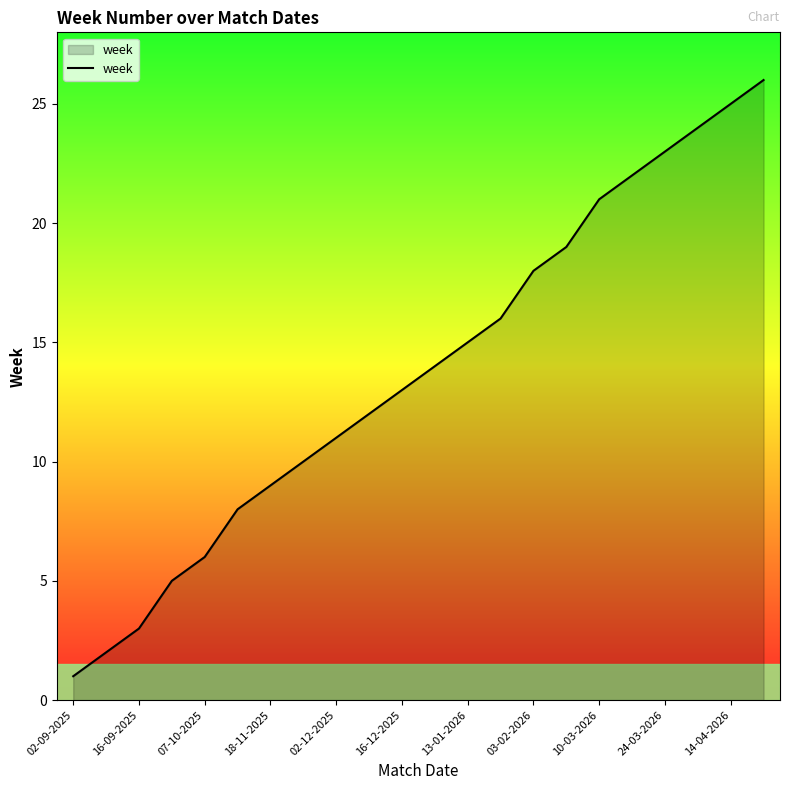

What is the greatest value displayed?

26